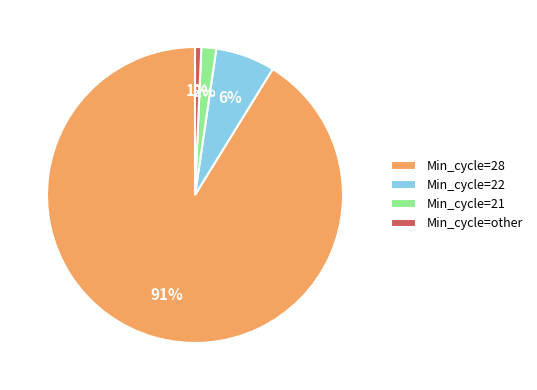

Rank the categories by value from lowest to highest.

Min_cycle=other, Min_cycle=21, Min_cycle=22, Min_cycle=28